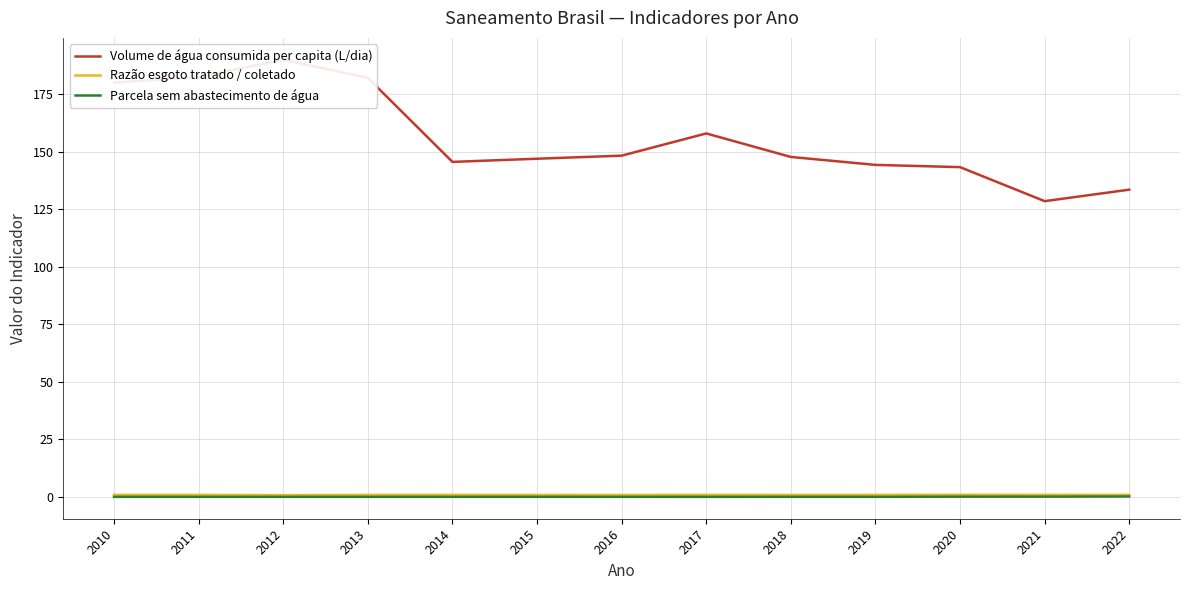

Read the Parcela sem abastecimento de água value at 2020.

0.1